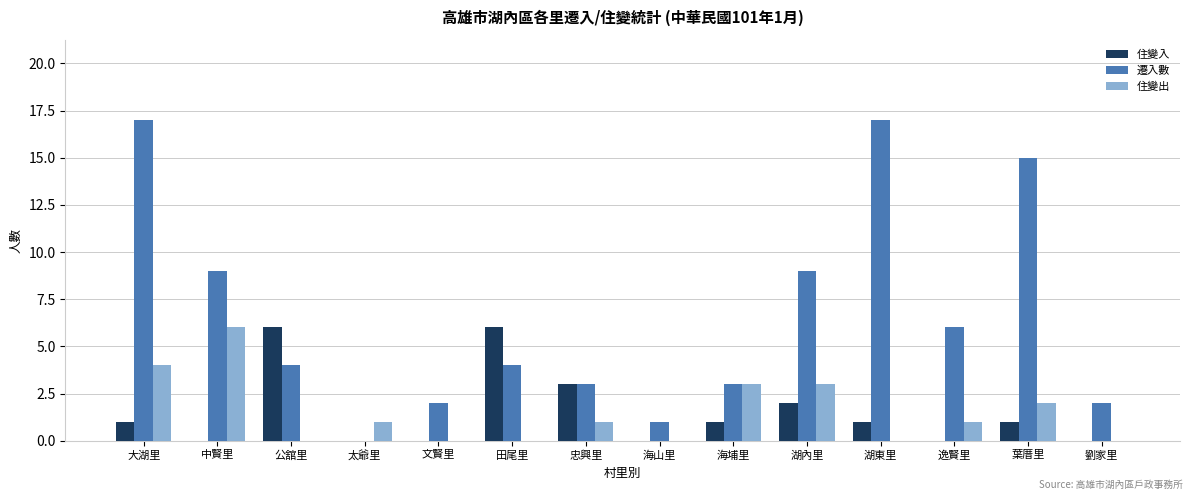

At which label does 住變出 reach its peak?

中賢里